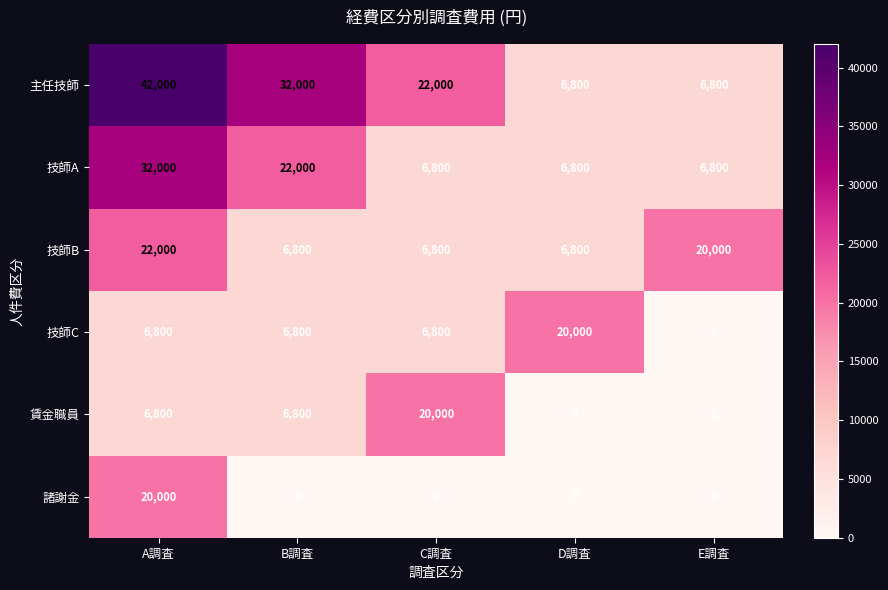

What is the maximum value shown in the chart?

42000